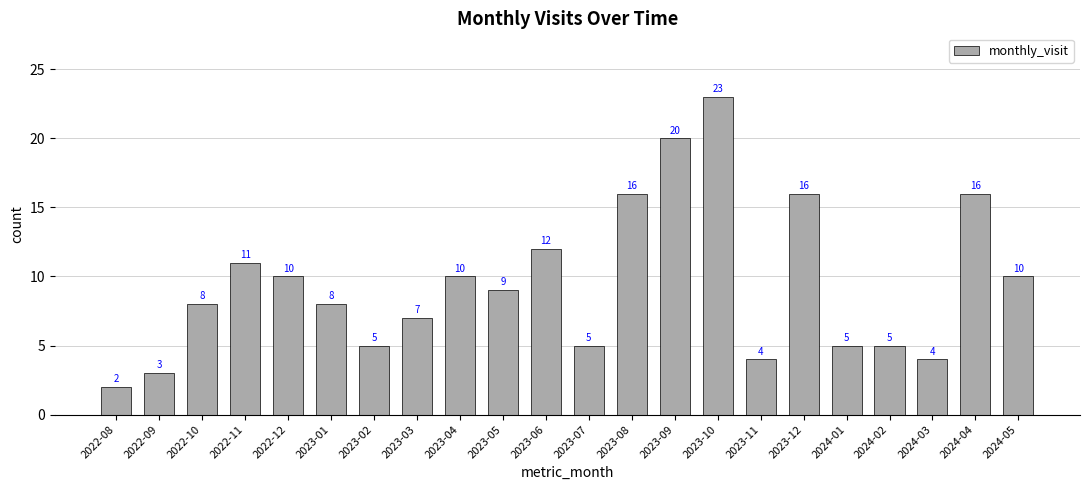

At which label is the value closest to 12?

2023-06